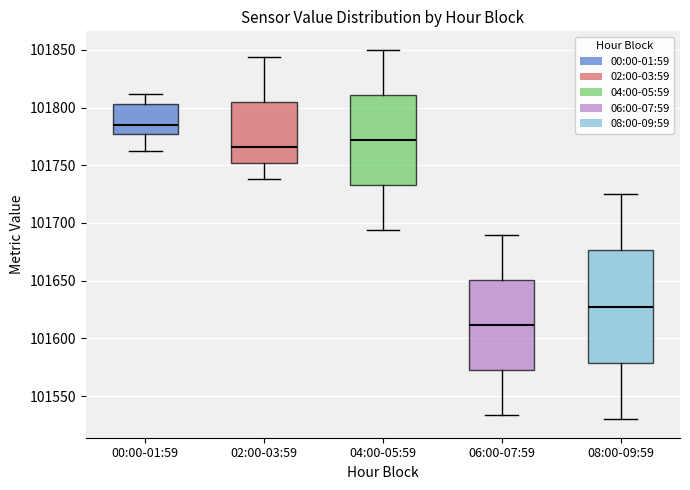

Reading left to right, transcribe this box plot: for each box, give where its median line is, the range the box spans, and where its two whiskers end, as read against the y-axis. The values are not printed on the chart, so give them approximately, as read against the axis.

00:00-01:59: median 101785, box 101775 to 101805, whiskers 101765 to 101810
02:00-03:59: median 101765, box 101750 to 101805, whiskers 101740 to 101845
04:00-05:59: median 101770, box 101735 to 101810, whiskers 101695 to 101850
06:00-07:59: median 101610, box 101575 to 101650, whiskers 101535 to 101690
08:00-09:59: median 101630, box 101580 to 101675, whiskers 101530 to 101725